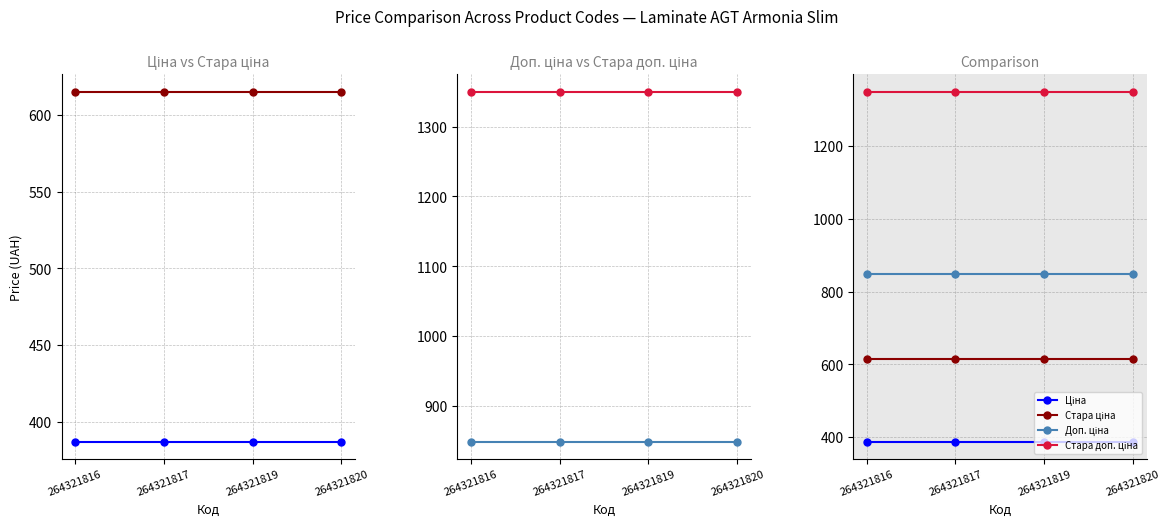

True or false: Доп. ціна has more than 1 interior local peaks.

False